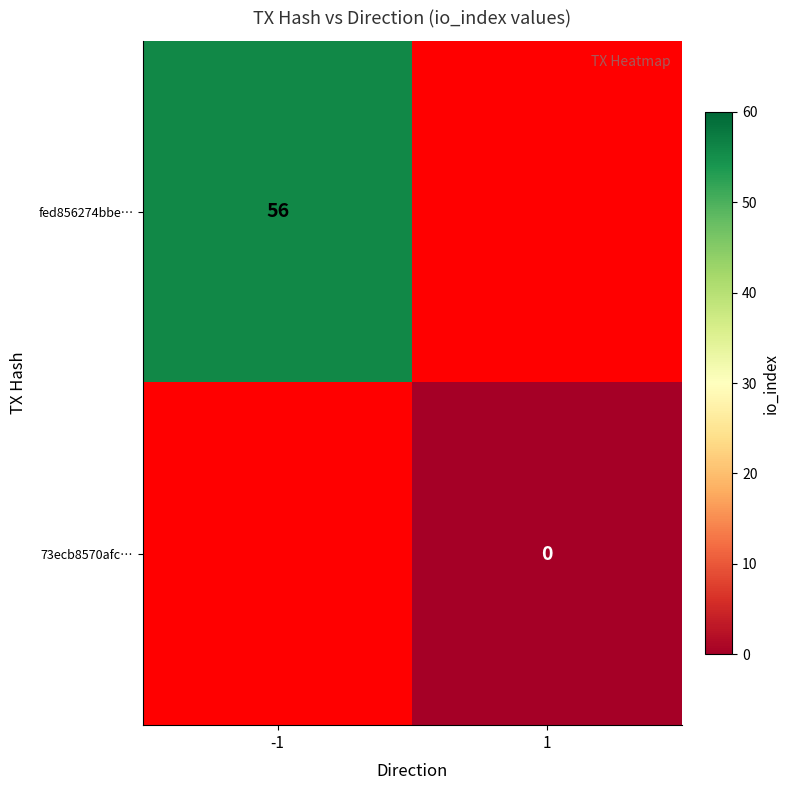

The fed856274bbe… series shows 56 at -1. True or false?

True